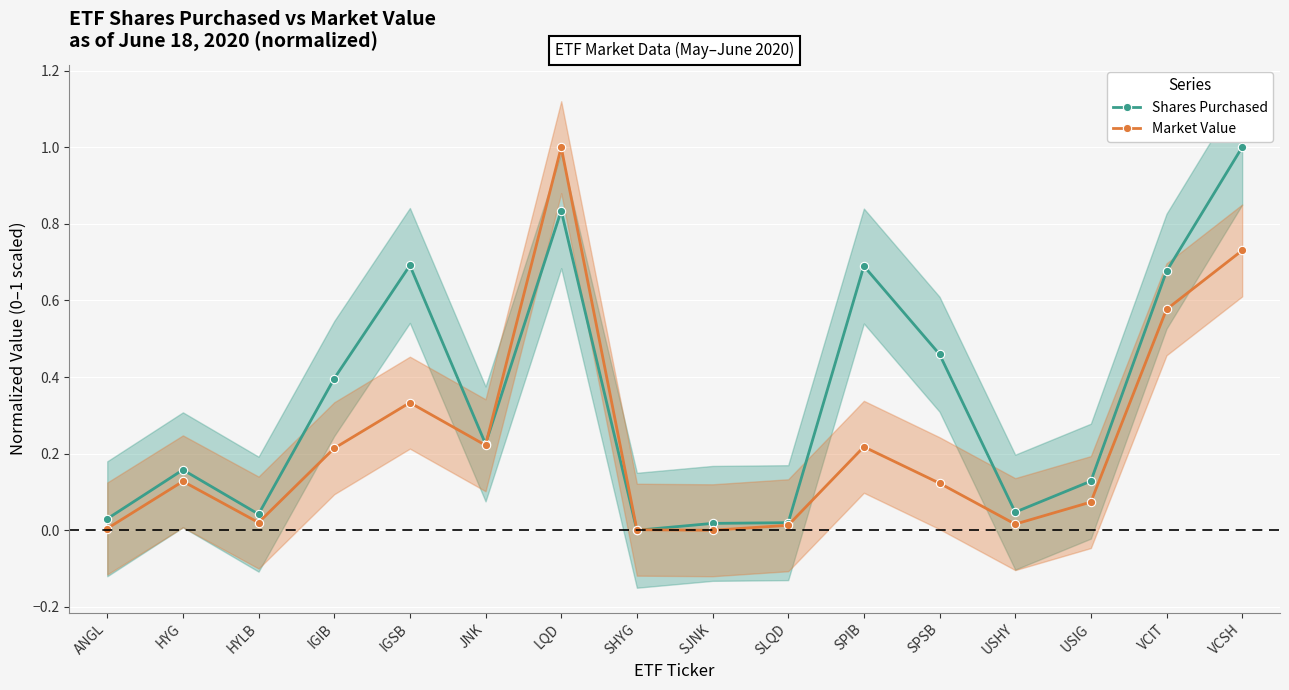

The Market Value series shows 0.2 at SPIB. True or false?

True